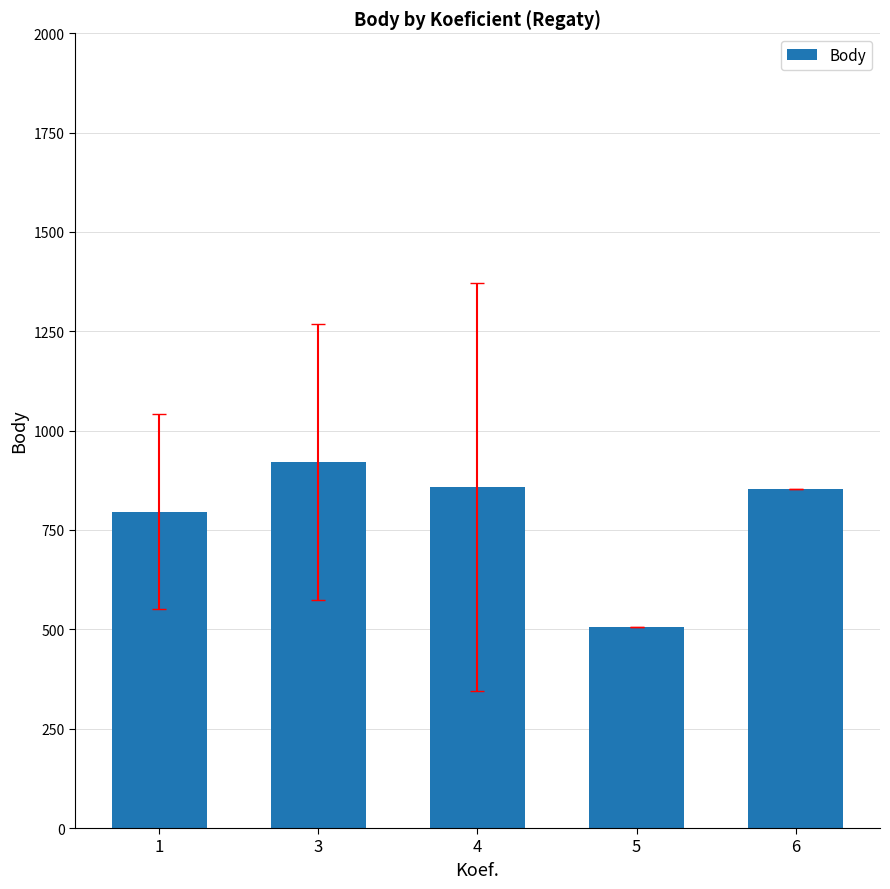

What is the sum of the values at 5 and 3?

1425.3